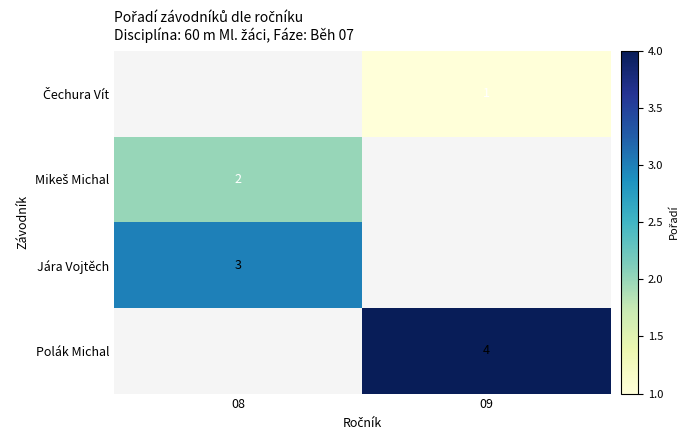

Is it true that Jára Vojtěch equals 3 at 08?

True